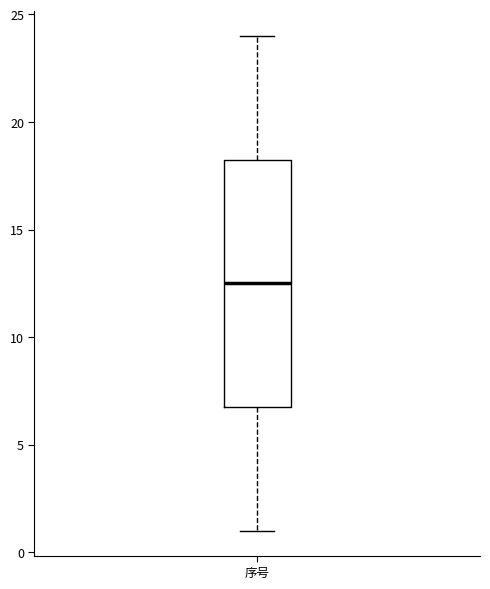

Read this box plot against the y-axis: the position of the median line, the range covered by the box, and the ends of both whiskers. The values are not printed on the chart, so give them approximately, as read against the axis.

median 12.5, box 7.0 to 18.5, whiskers 1.0 to 24.0